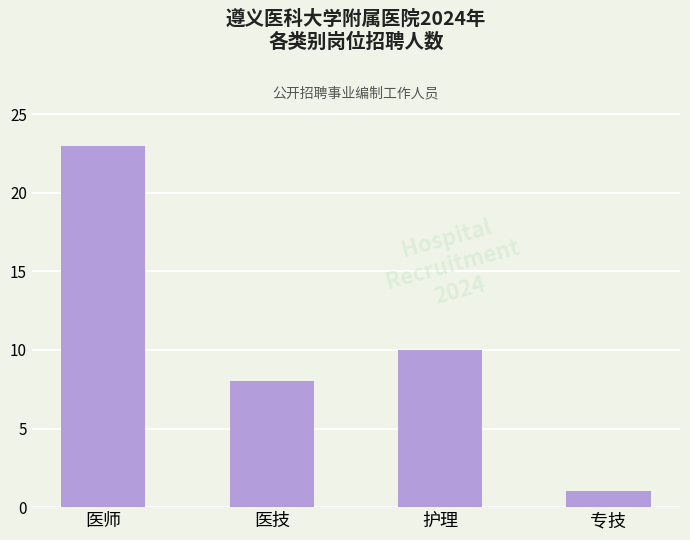

At which category does the chart reach its peak across all series?

医师